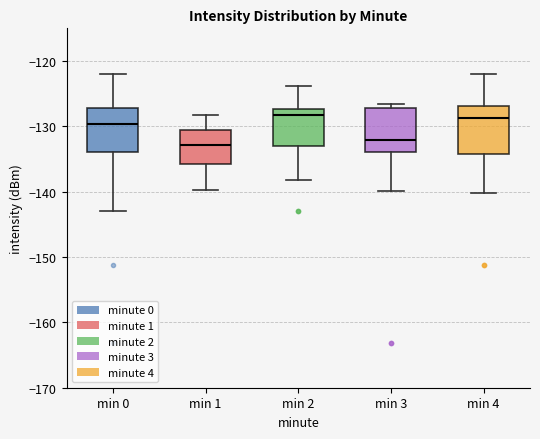

Reading left to right, transcribe this box plot: for each box, give where its median line is, the range the box spans, and where its two whiskers end, as read against the y-axis. The values are not printed on the chart, so give them approximately, as read against the axis.

min 0: median -130, box -134 to -127, whiskers -143 to -122
min 1: median -133, box -136 to -131, whiskers -140 to -128
min 2: median -128, box -133 to -127, whiskers -138 to -124
min 3: median -132, box -134 to -127, whiskers -140 to -127 (just above the box's upper edge)
min 4: median -129, box -134 to -127, whiskers -140 to -122